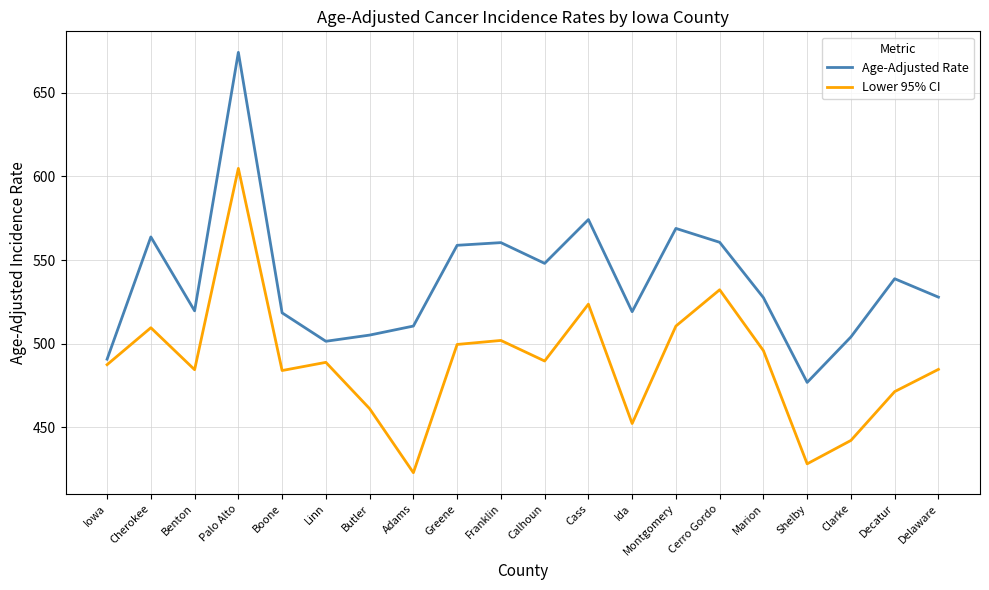

True or false: Lower 95% CI and Age-Adjusted Rate intersect in this chart.

False